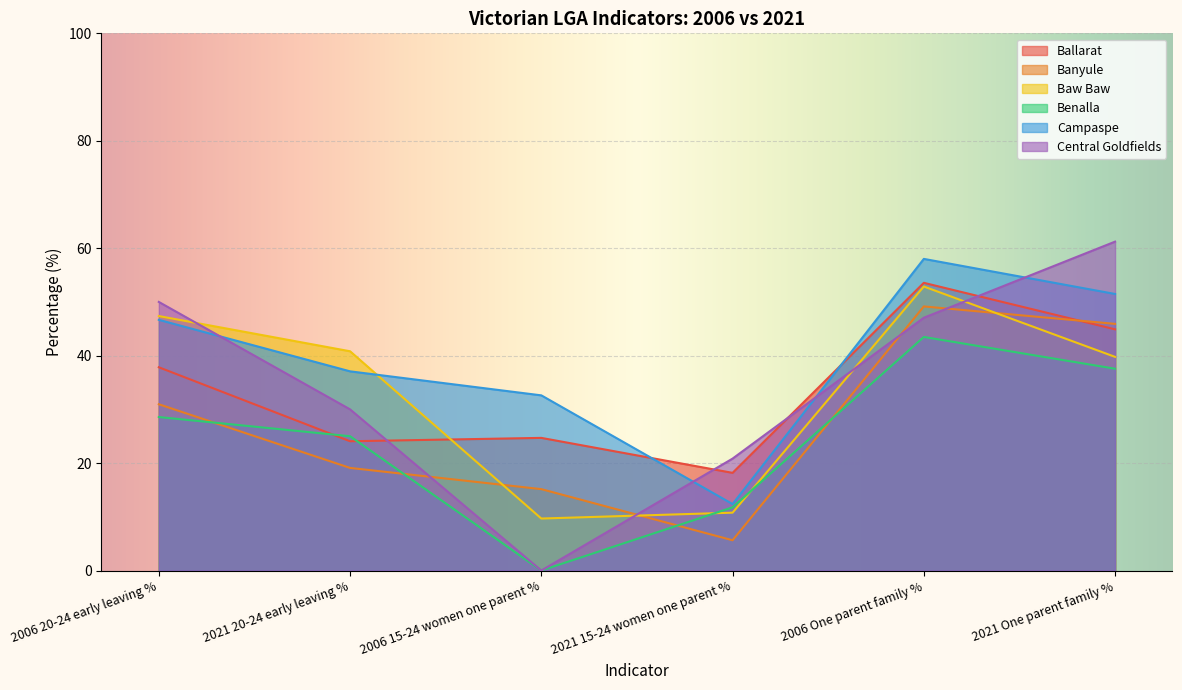

True or false: Campaspe and Baw Baw cross at least once.

True